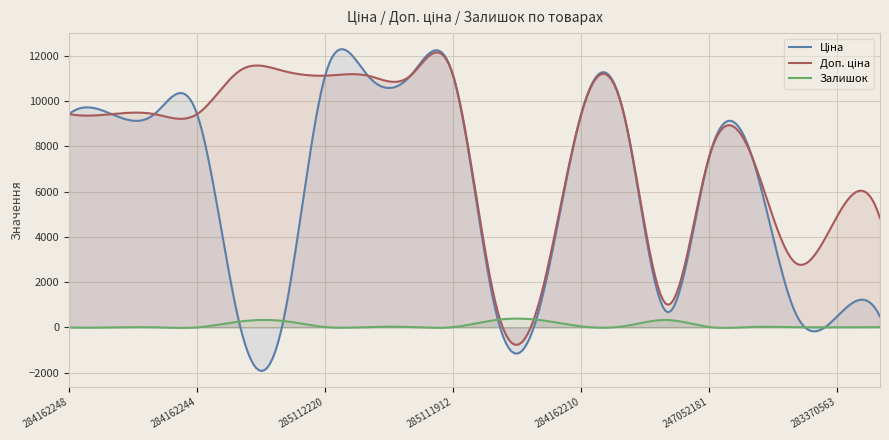

How many interior local peaks does the Залишок series have?

5